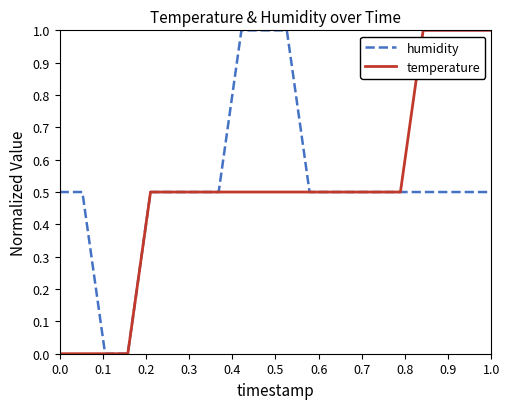

What is the maximum value shown in the chart?

1.0